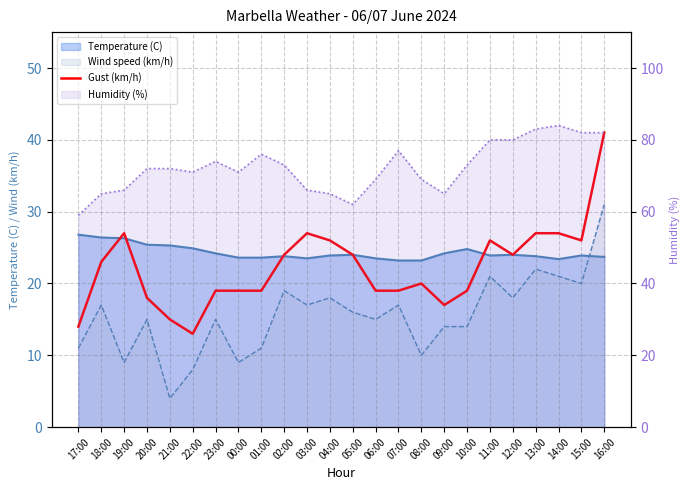

The value at 21:00 is 8. True or false?

False